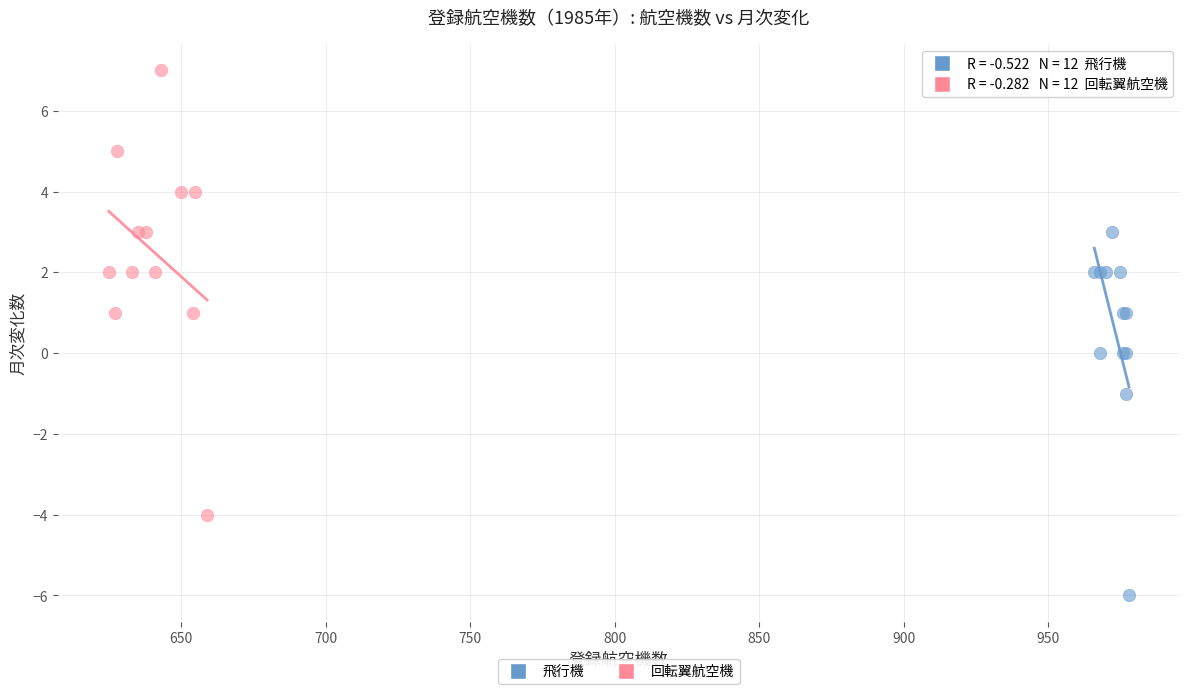

Which series reaches the maximum Y coordinate?

回転翼航空機